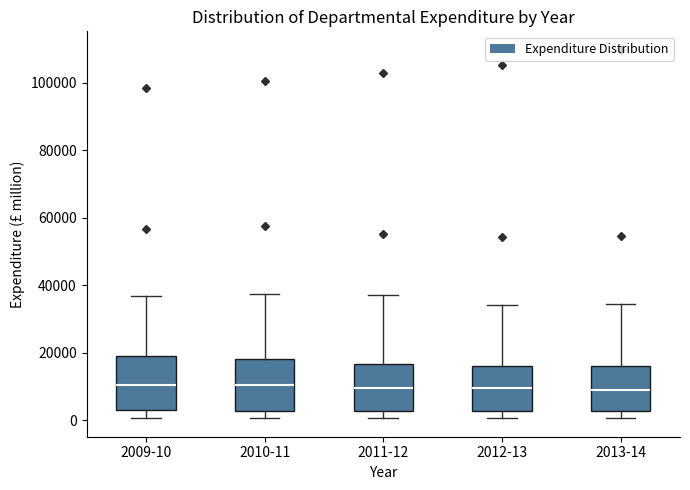

Reading left to right, read every box against the y-axis: the position of its median line, the range the box covers, and the ends of its whiskers. The values are not printed on the chart, so give them approximately, as read against the axis.

2009-10: median 10000, box 2000 to 18000, whiskers 0 to 36000
2010-11: median 10000, box 2000 to 18000, whiskers 0 to 38000
2011-12: median 10000, box 2000 to 16000, whiskers 0 to 38000
2012-13: median 10000, box 2000 to 16000, whiskers 0 to 34000
2013-14: median 8000, box 2000 to 16000, whiskers 0 to 34000